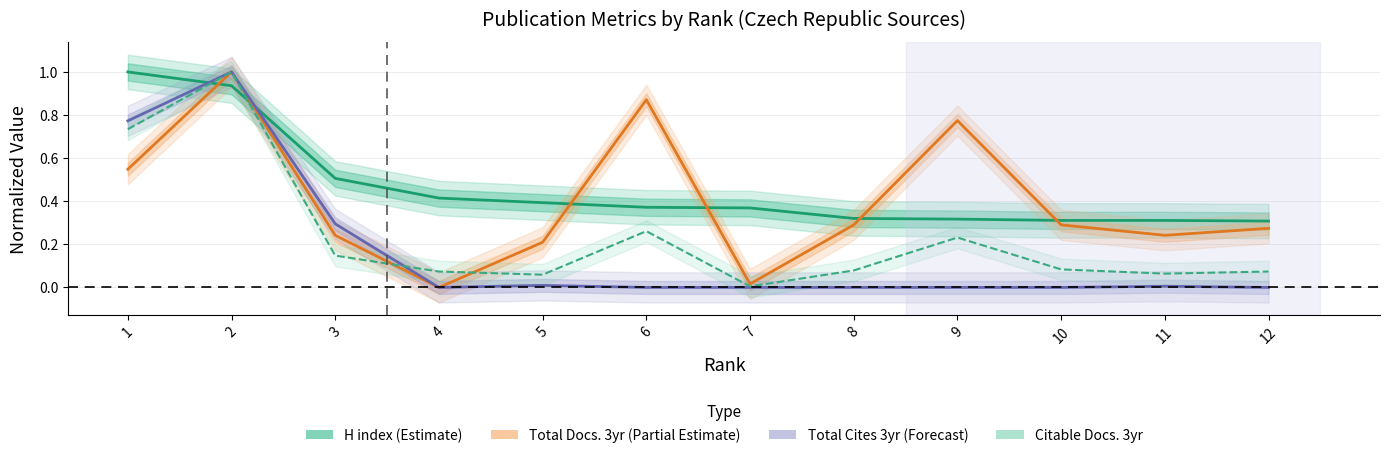

The Citable Docs. 3yr series shows 0.3 at 6. True or false?

True